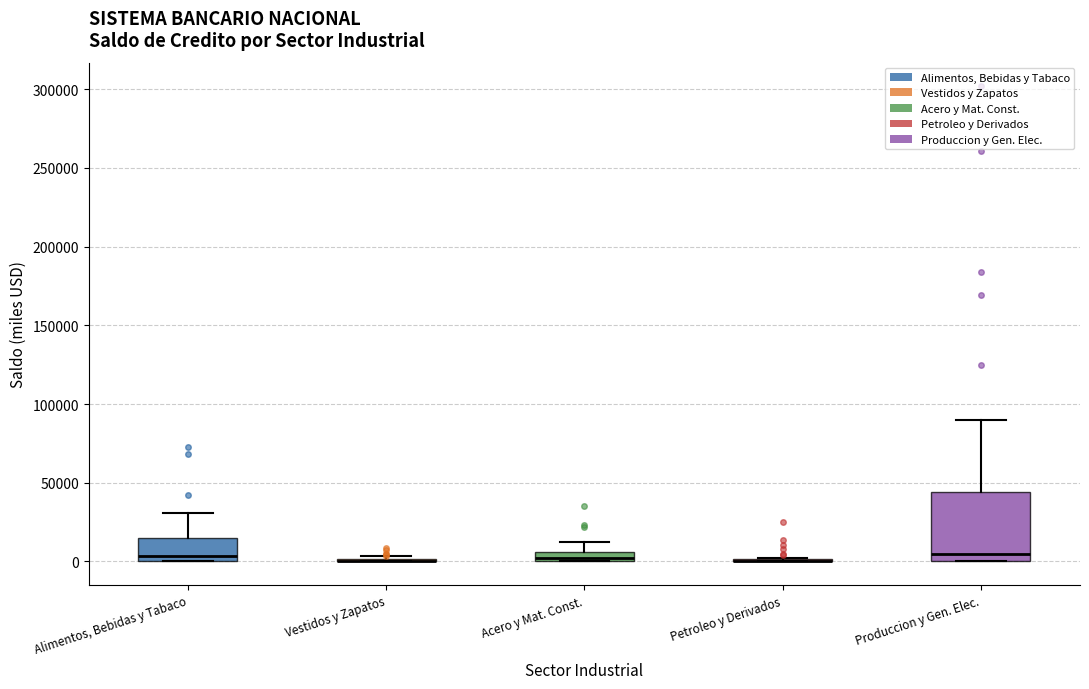

Where is the lower edge of the box for Produccion y Gen. Elec. on the y-axis? The values are not printed on the chart, so give them approximately, as read against the axis.

0